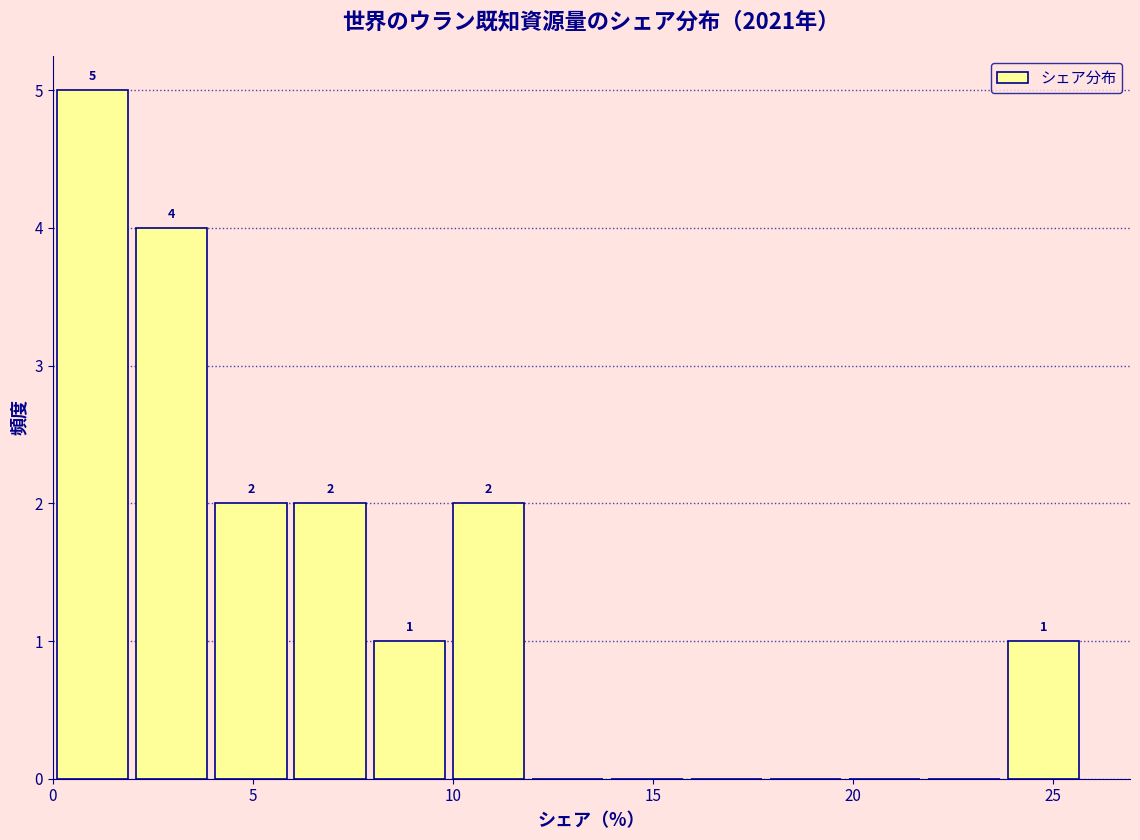

Around what value on the x-axis is the tallest bar? Give the approximate position of its centre, as read against the axis.

1.0